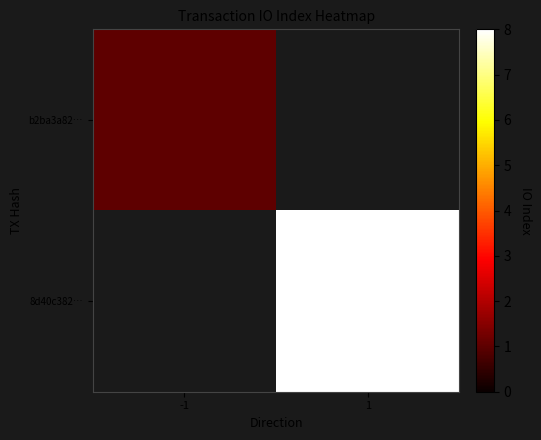

Which has a higher value, 1 or -1?

-1